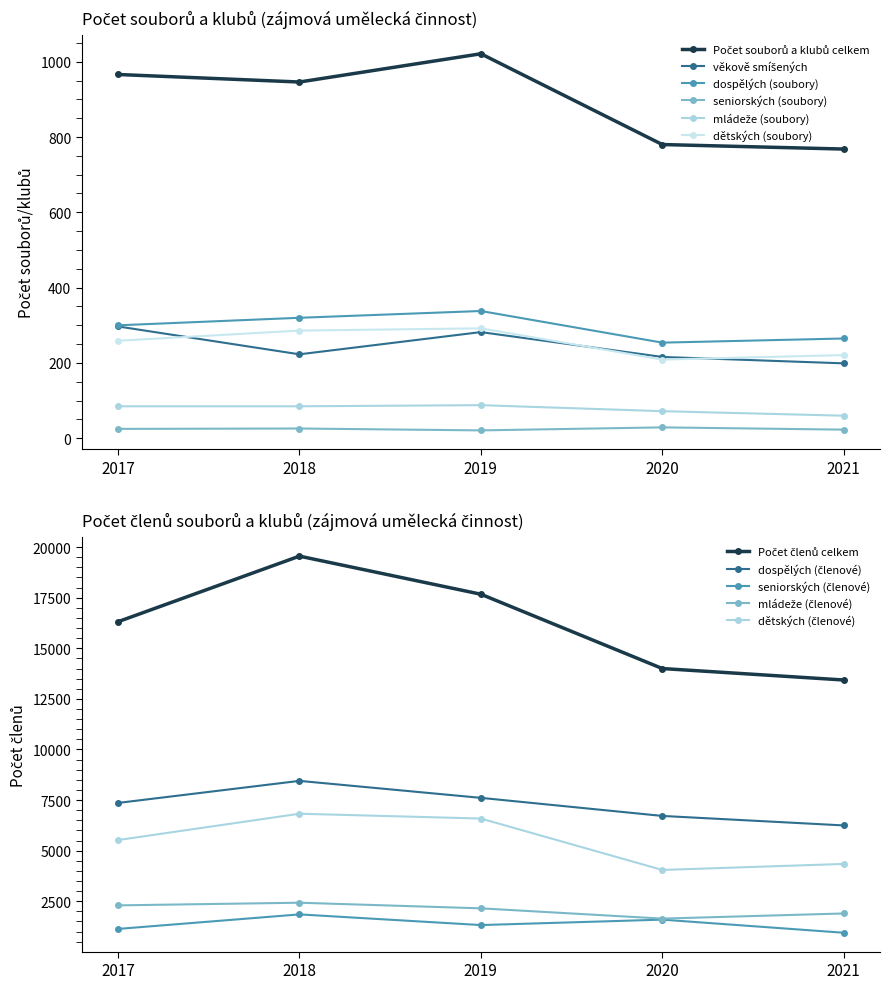

Which series has the largest total across all categories?

Počet souborů a klubů celkem